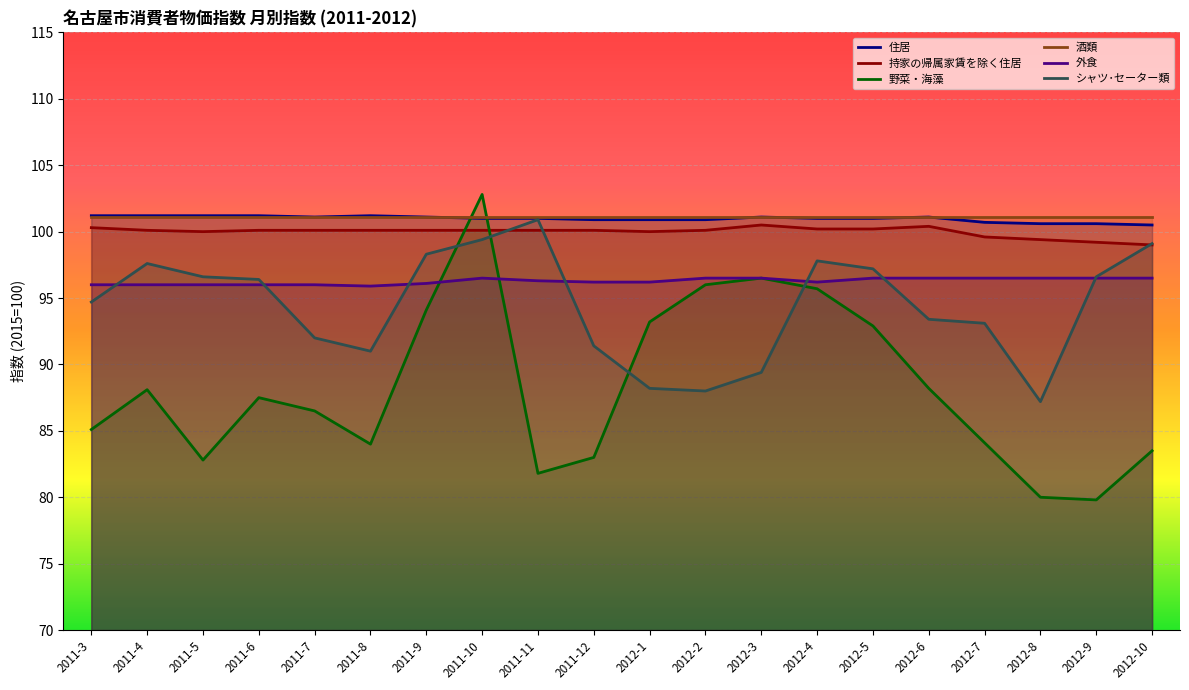

Which series has the largest total across all categories?

酒類